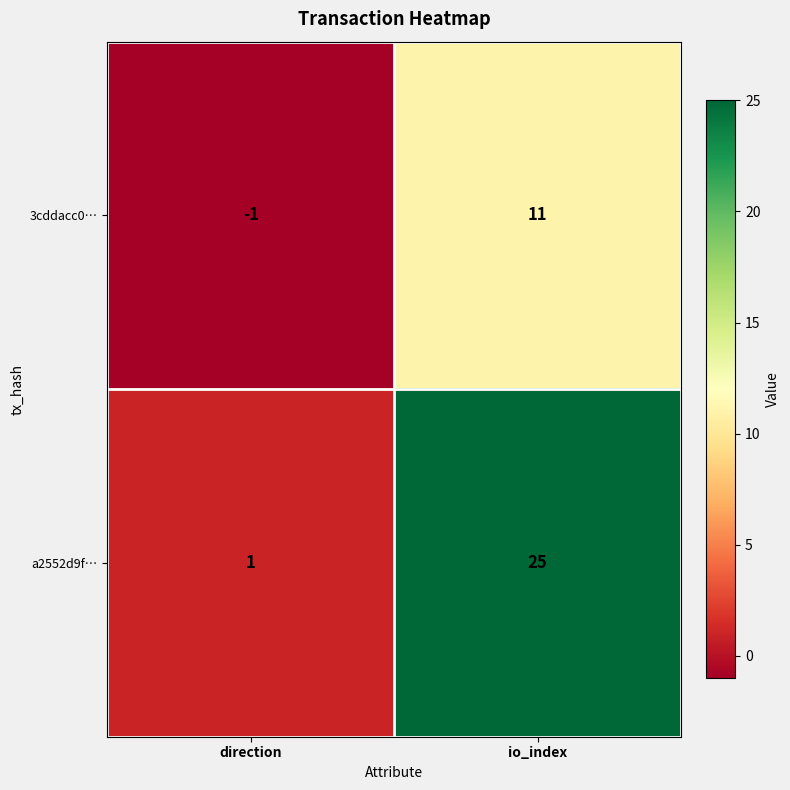

What is the difference between the a2552d9f… values at io_index and direction?

24